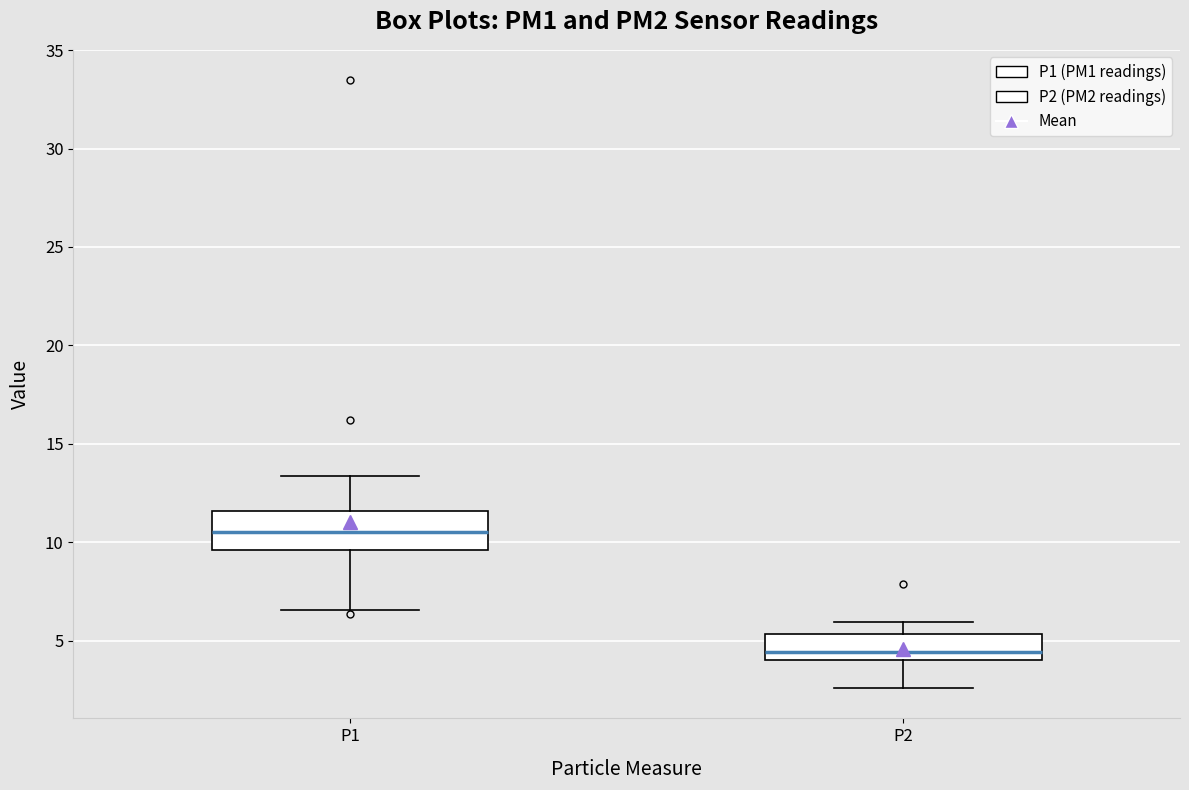

Reading left to right, read every box against the y-axis: the position of its median line, the range the box covers, and the ends of its whiskers. The values are not printed on the chart, so give them approximately, as read against the axis.

P1: median 10.5, box 9.5 to 11.5, whiskers 6.5 to 13.5
P2: median 4.5, box 4.0 to 5.5, whiskers 2.5 to 6.0